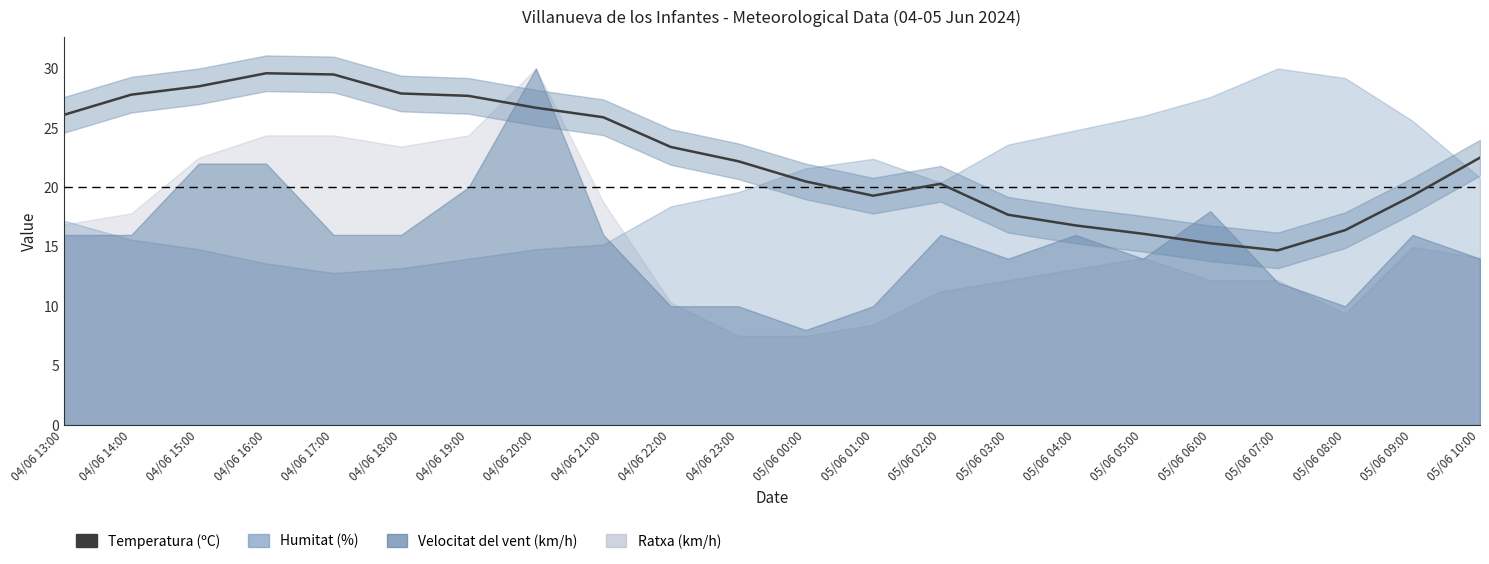

List the labels in order of value, smallest first.

05/06 07:00, 05/06 06:00, 05/06 05:00, 05/06 08:00, 05/06 04:00, 05/06 03:00, 05/06 01:00, 05/06 09:00, 05/06 02:00, 05/06 00:00, 04/06 23:00, 05/06 10:00, 04/06 22:00, 04/06 21:00, 04/06 13:00, 04/06 20:00, 04/06 19:00, 04/06 14:00, 04/06 18:00, 04/06 15:00, 04/06 17:00, 04/06 16:00